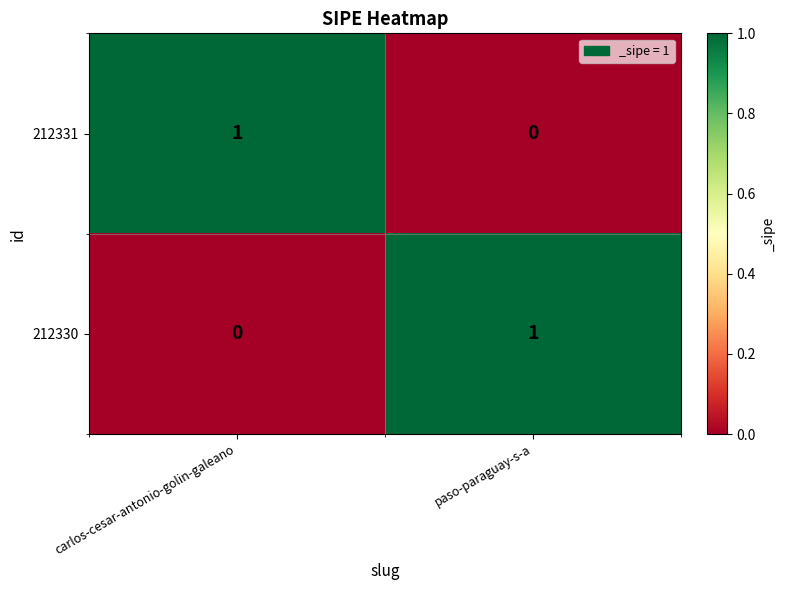

The value of 212331 at carlos-cesar-antonio-golin-galeano is 1. True or false?

True